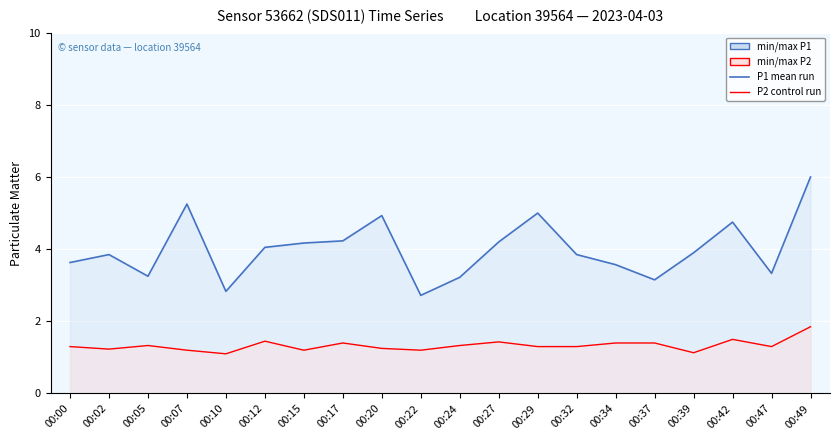

True or false: P2 control run has more than 1 points higher than both neighbors.

True